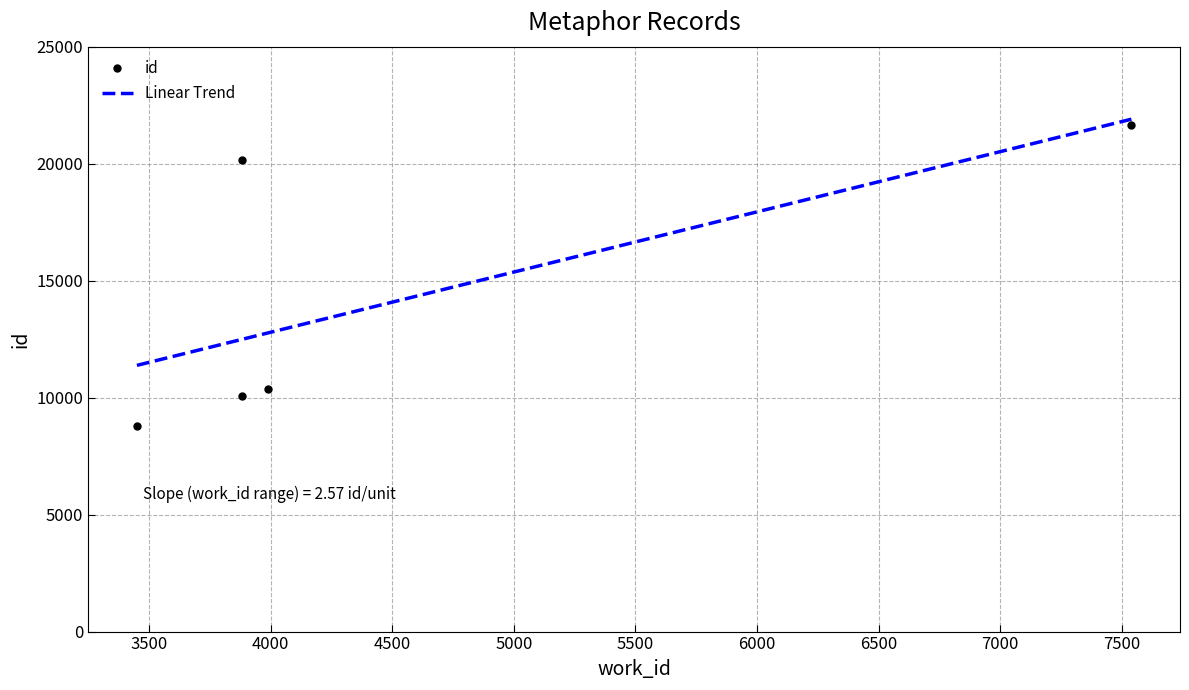

What is the sum of all values?

71035